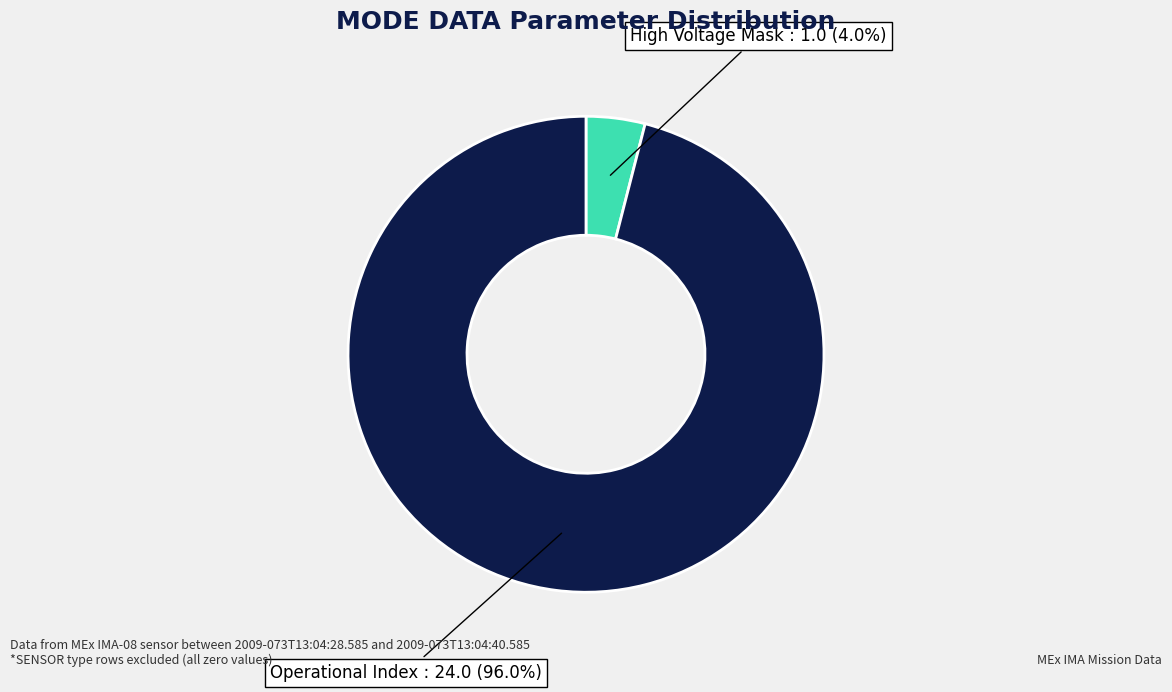

Is the sum of High Voltage Mask and Operational Index greater than half?

Yes